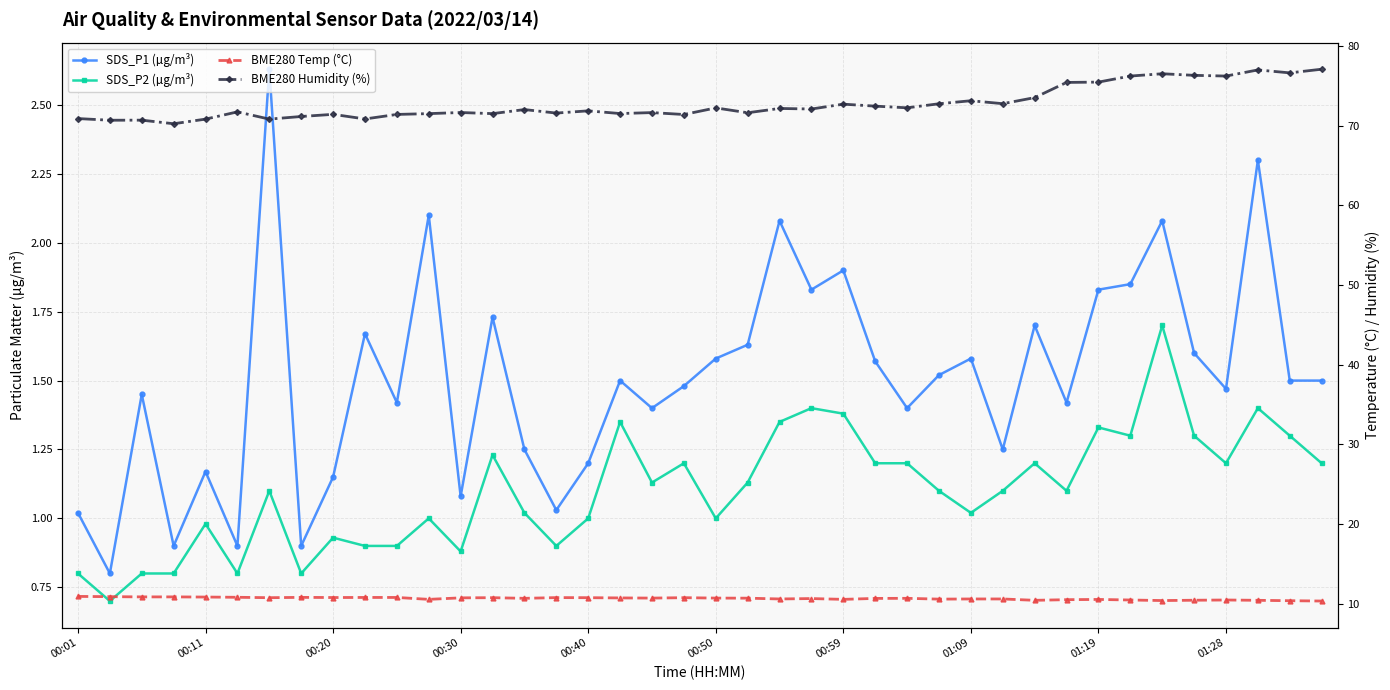

True or false: SDS_P1 (µg/m³) and BME280 Temp (°C) cross at least once.

False